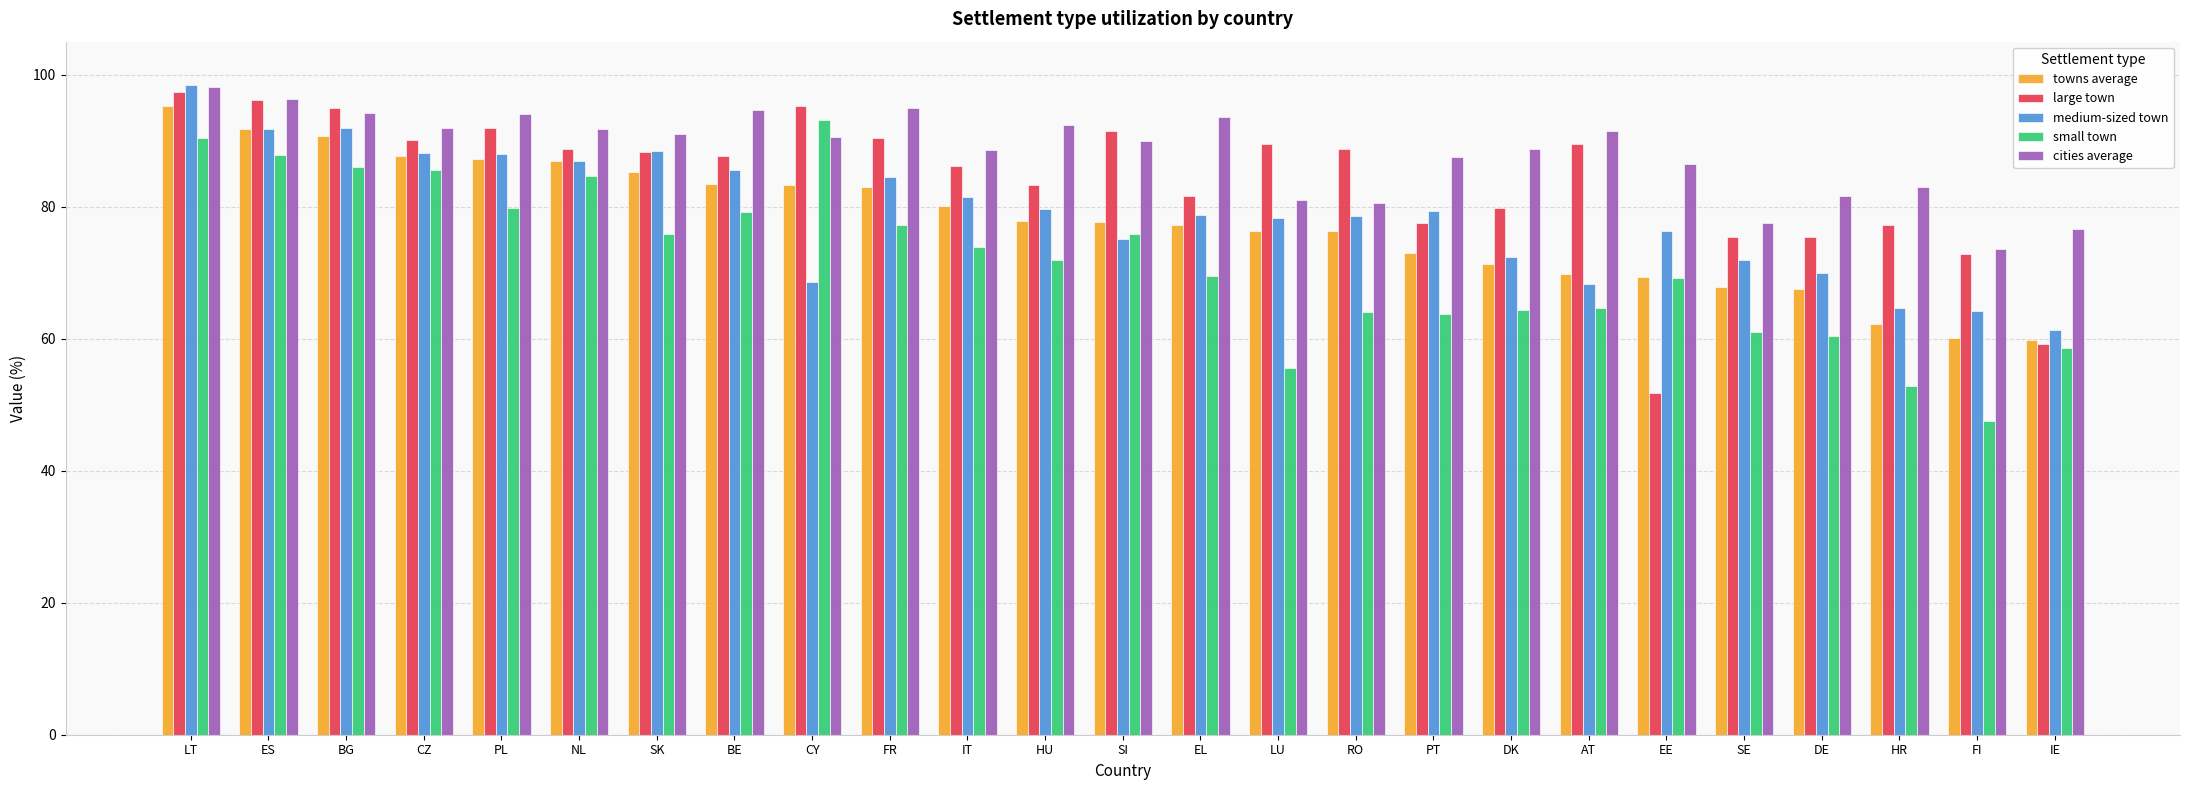

What is the total value across all series at CY?

430.9